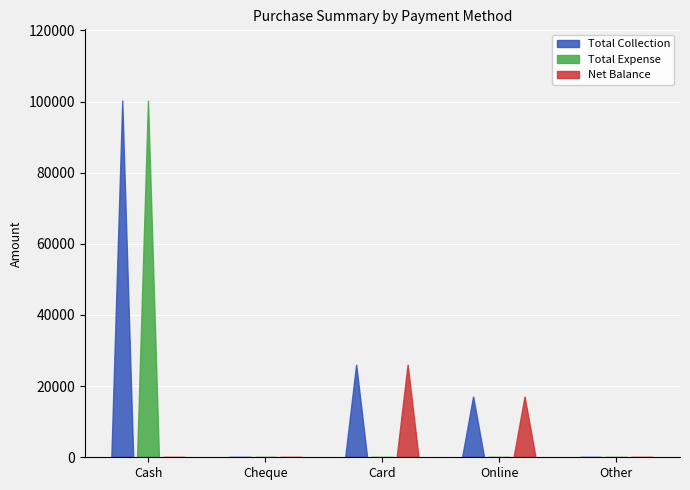

At which label is Total Expense closest to 50125?

Cash